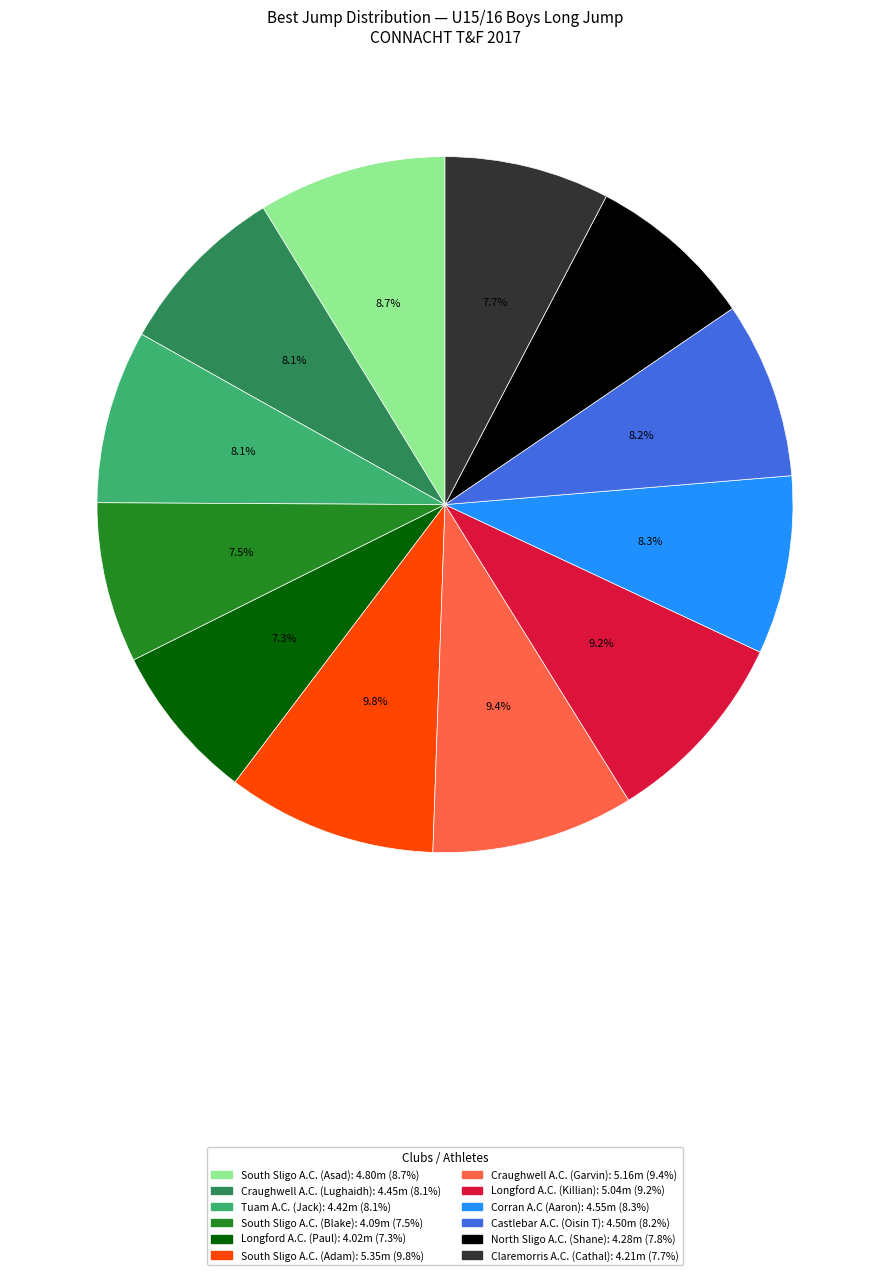

Approximately how many times larger is the value at Castlebar A.C. (Oisin T) compared to North Sligo A.C. (Shane)?

1.1